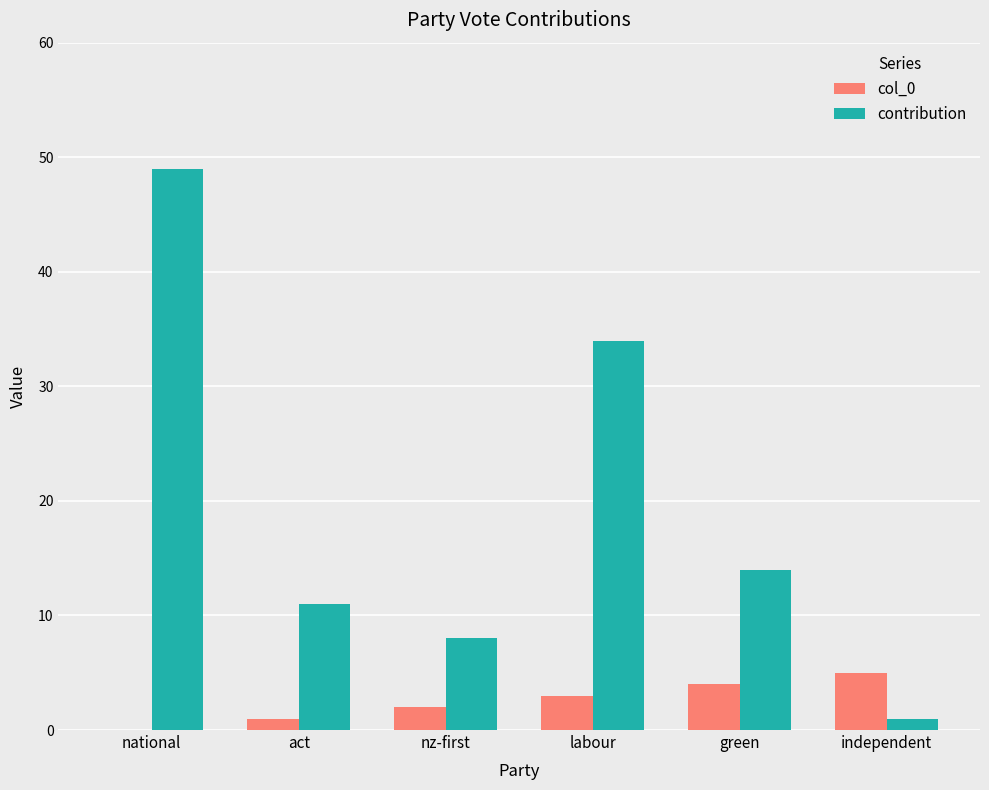

The col_0 series shows 4 at green. True or false?

True